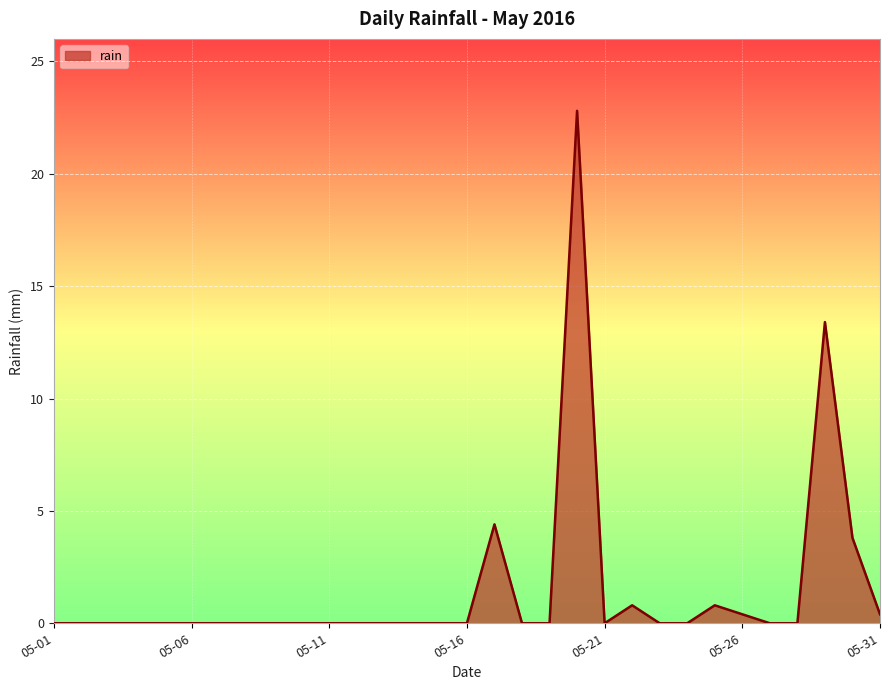

What is the difference between the maximum and minimum values?

22.8